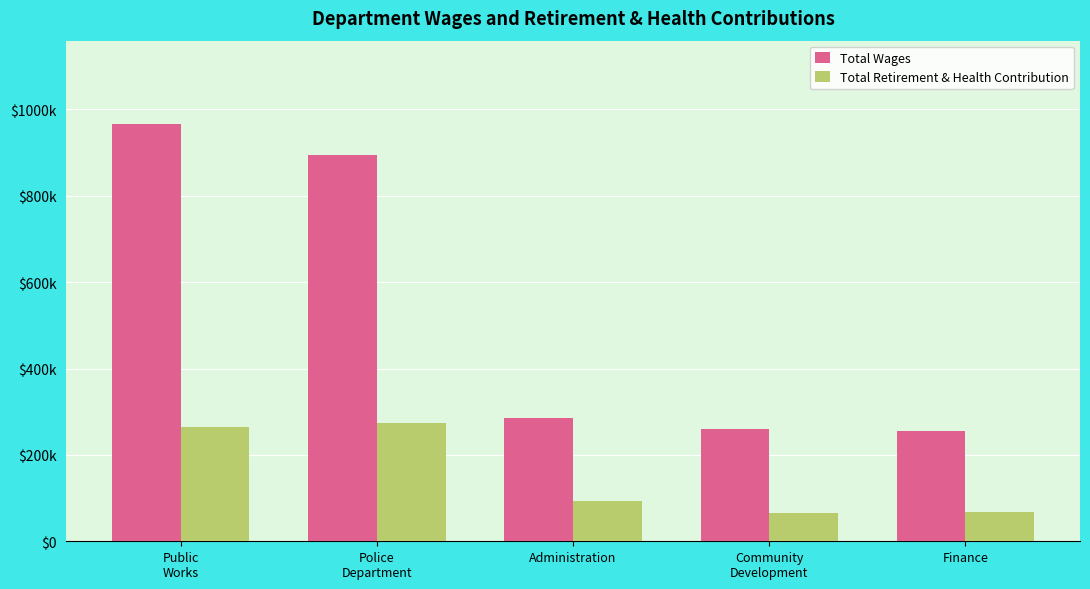

At which label does Total Wages reach its minimum?

Finance